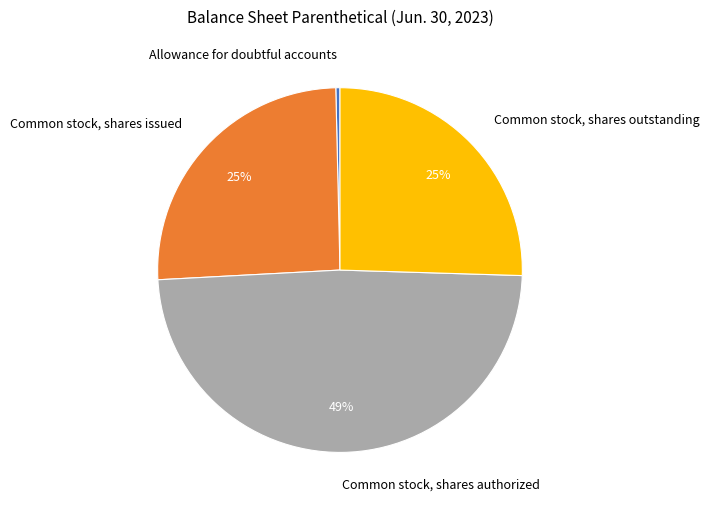

Combined, do Allowance for doubtful accounts and Common stock, shares issued account for over 50%?

No